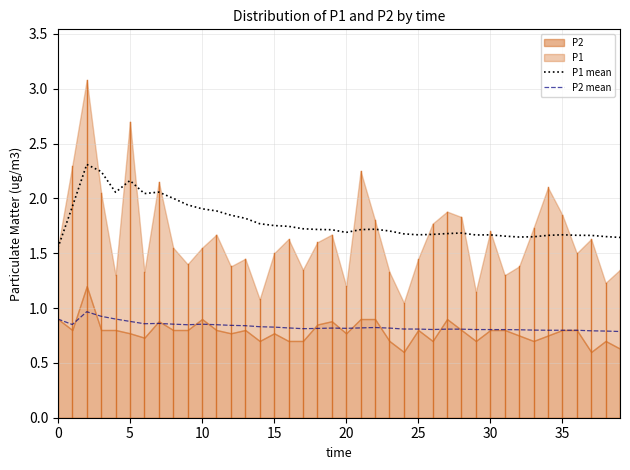

The P1 mean series shows 1.7 at 35. True or false?

True